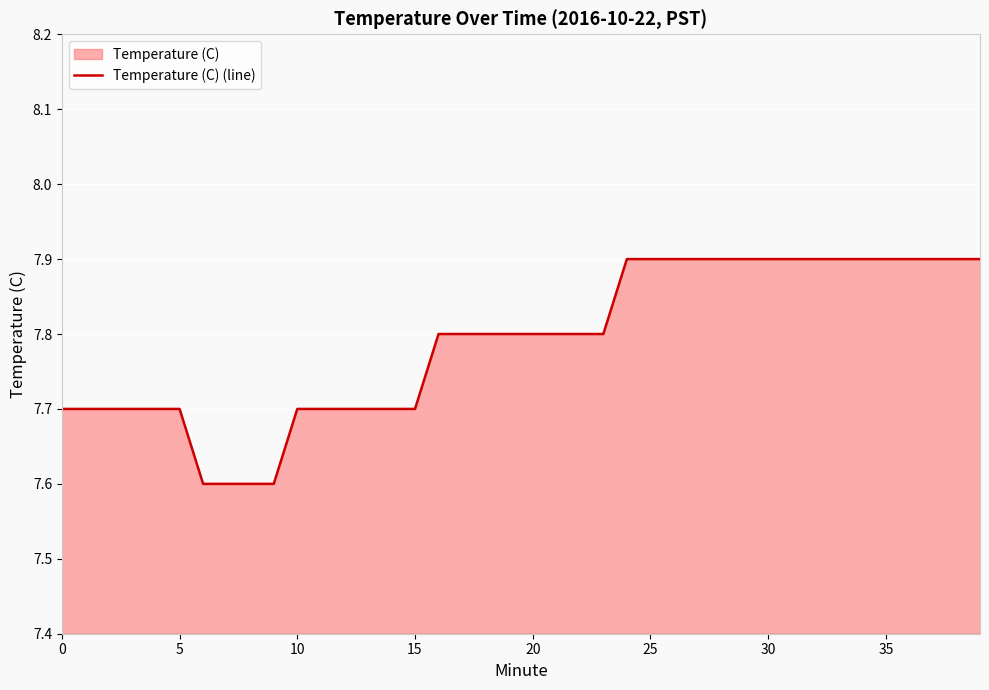

What is the difference between the maximum and minimum values?

0.3